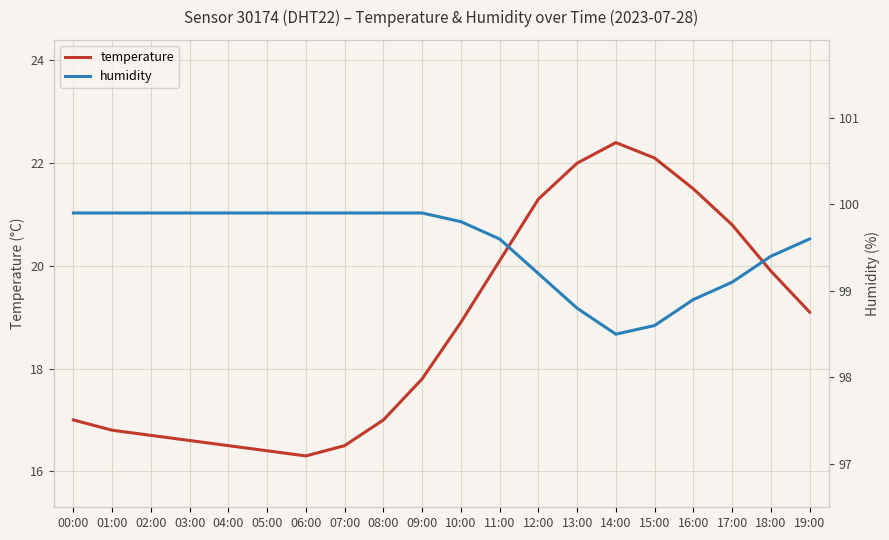

How many categories are shown in the chart?

20